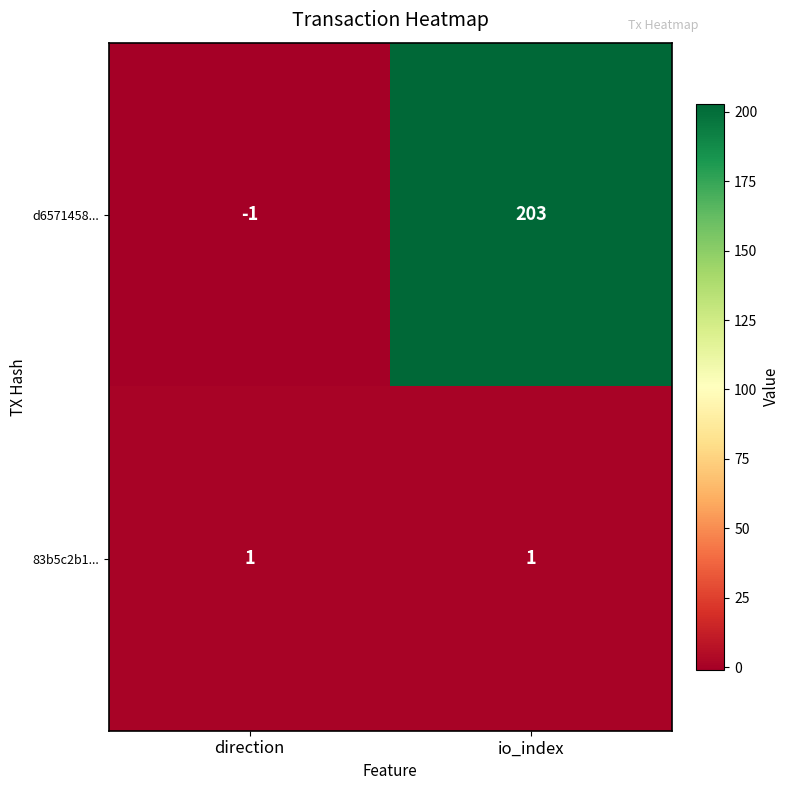

Where is d6571458... nearest to the value 101?

direction